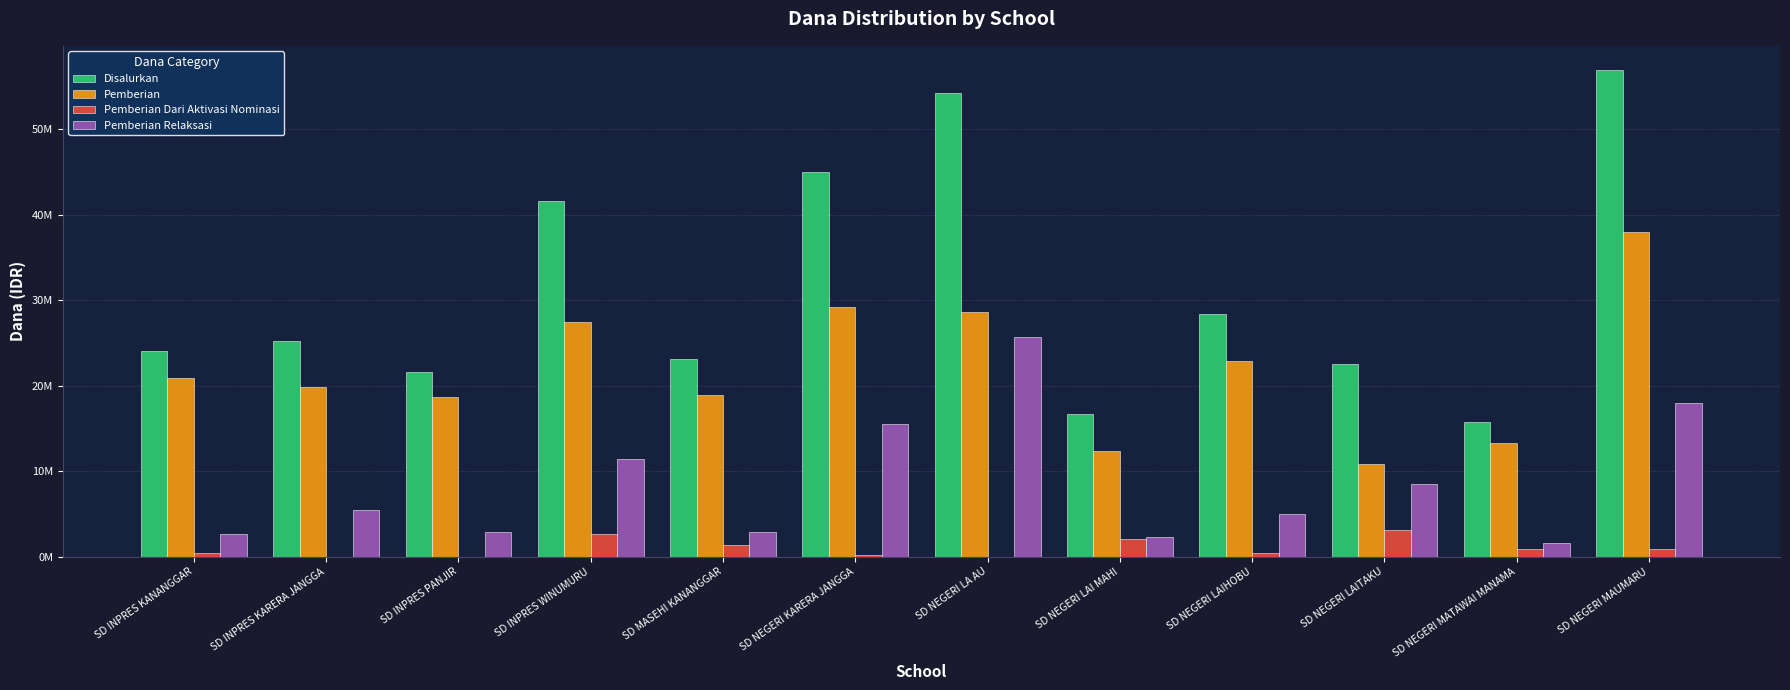

Which label corresponds to the smallest value in the chart?

SD INPRES KARERA JANGGA